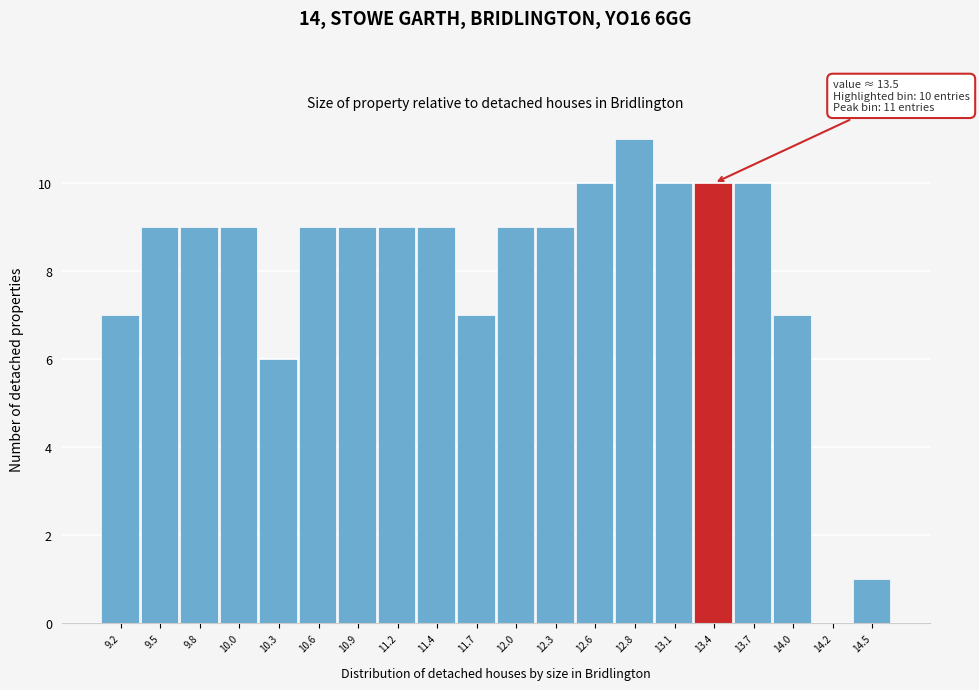

Reading left to right, list all the values displayed in this chart.

9.2=7	9.5=9	9.8=9	10.0=9	10.3=6	10.6=9	10.9=9	11.2=9	11.4=9	11.7=7	12.0=9	12.3=9	12.6=10	12.8=11	13.1=10	13.4=10	13.7=10	14.0=7	14.2=0	14.5=1